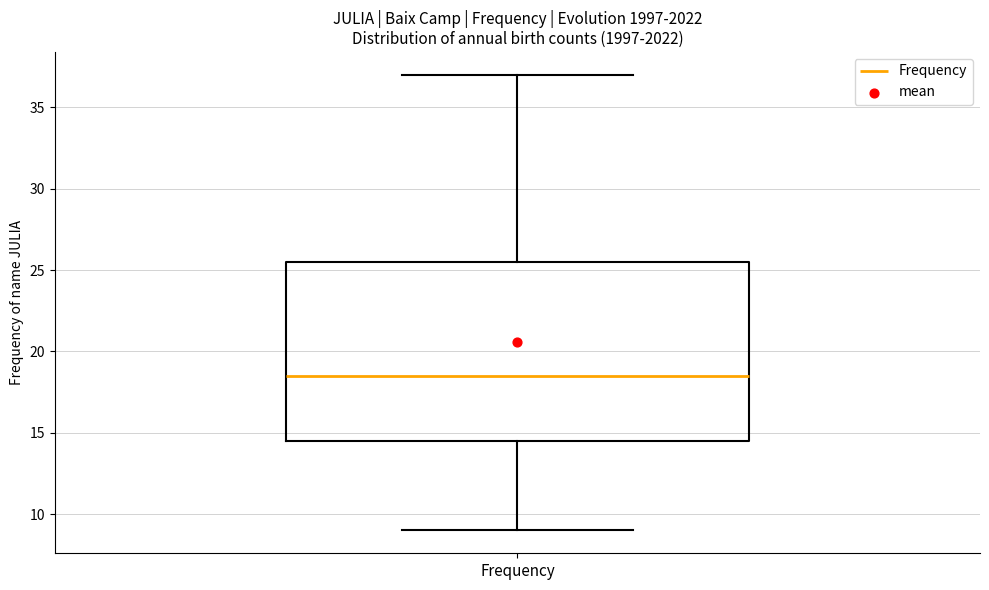

Read this box plot against the y-axis: the position of the median line, the range covered by the box, and the ends of both whiskers. The values are not printed on the chart, so give them approximately, as read against the axis.

median 18.5, box 14.5 to 25.5, whiskers 9.0 to 37.0